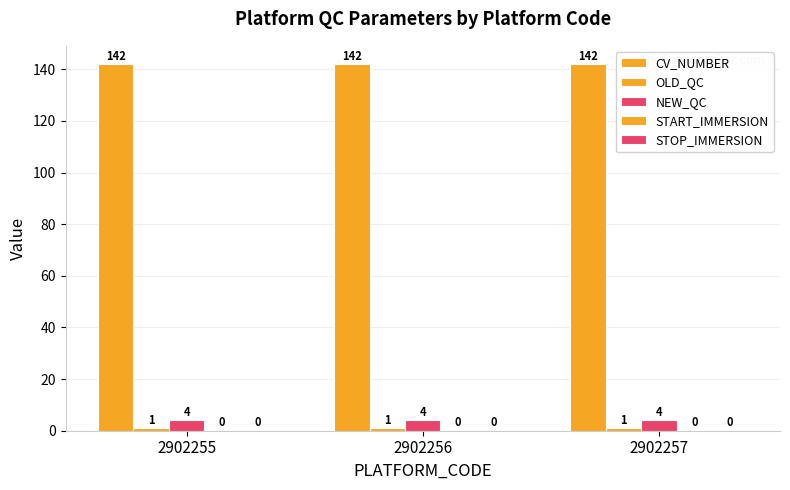

At how many categories does at least one series exceed 10?

3